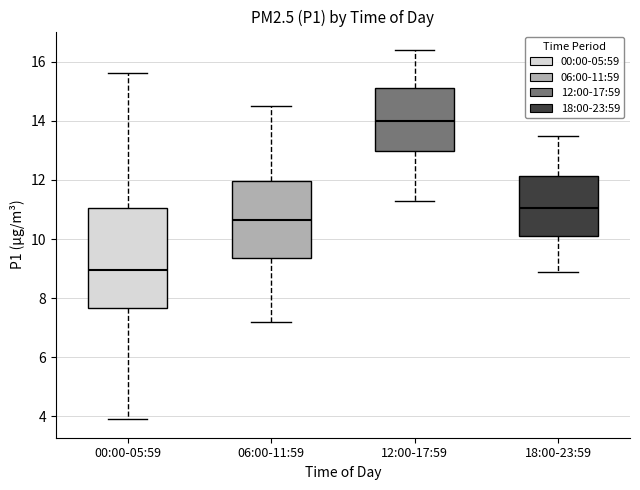

Reading left to right, read every box against the y-axis: the position of its median line, the range the box covers, and the ends of its whiskers. The values are not printed on the chart, so give them approximately, as read against the axis.

00:00-05:59: median 9.0, box 7.6 to 11.0, whiskers 4.0 to 15.6
06:00-11:59: median 10.6, box 9.4 to 12.0, whiskers 7.2 to 14.6
12:00-17:59: median 14.0, box 13.0 to 15.2, whiskers 11.4 to 16.4
18:00-23:59: median 11.0, box 10.2 to 12.2, whiskers 9.0 to 13.6